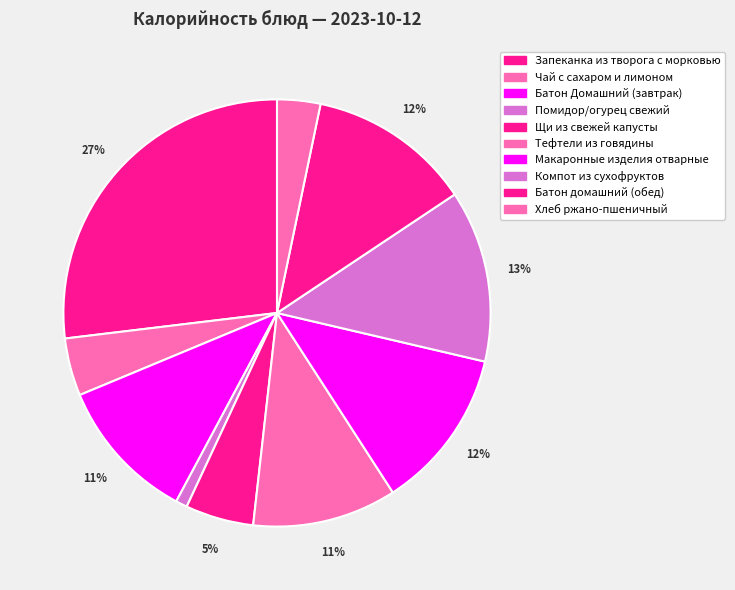

What is the ratio of the value at Батон Домашний (завтрак) to the value at Тефтели из говядины?

1.0